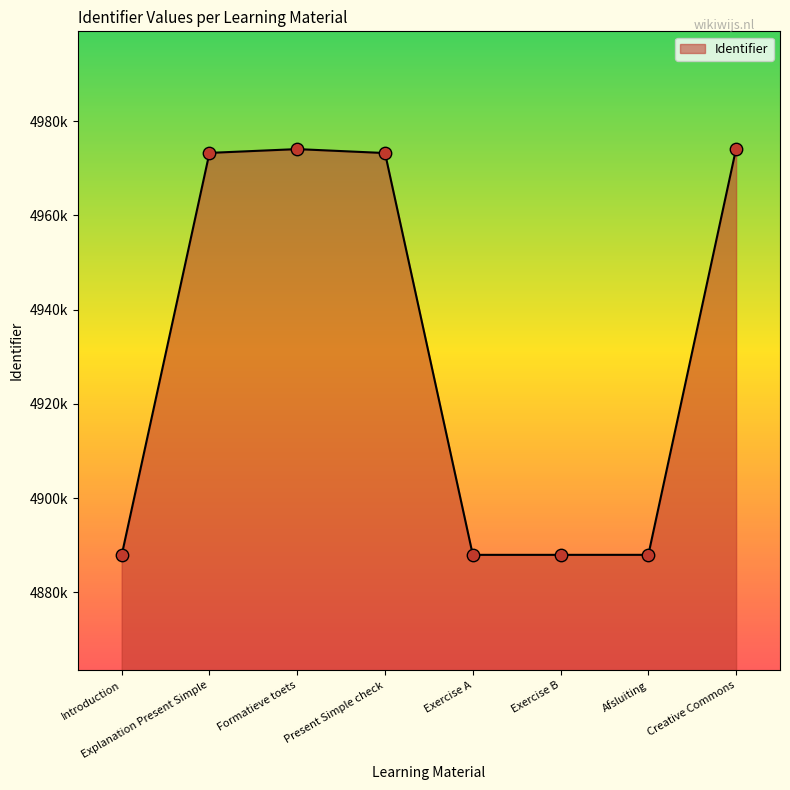

What is the ratio of the value at Introduction to the value at Formatieve toets?

1.0